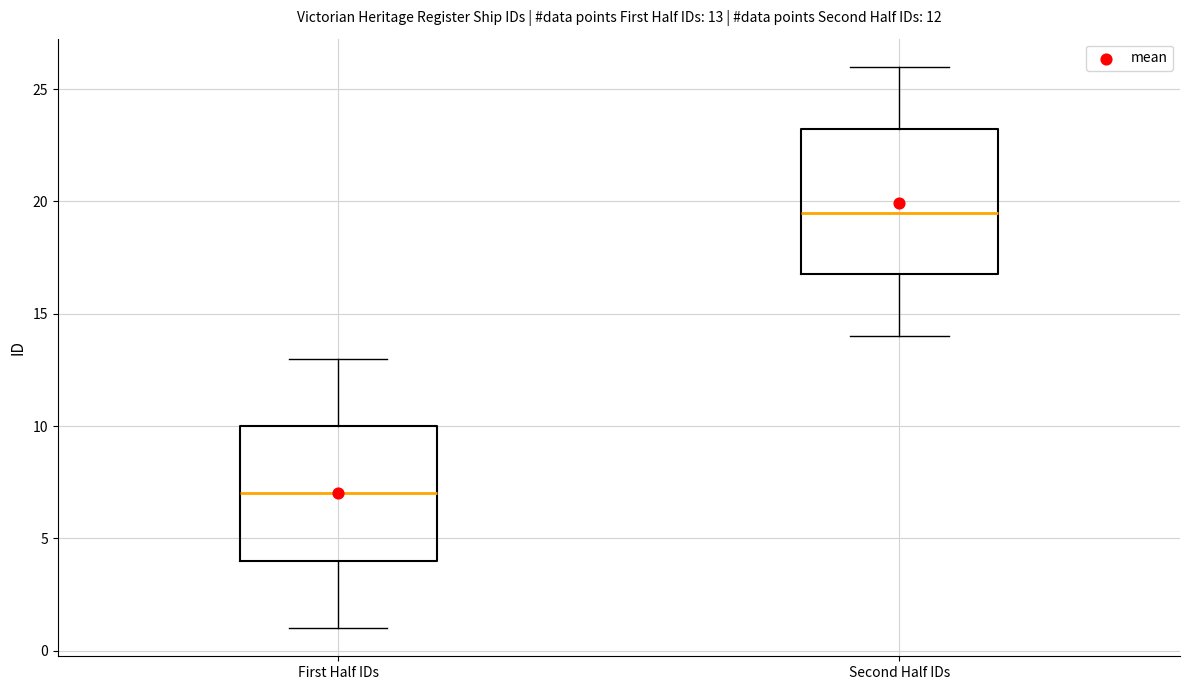

Which box has the highest median line?

Second Half IDs